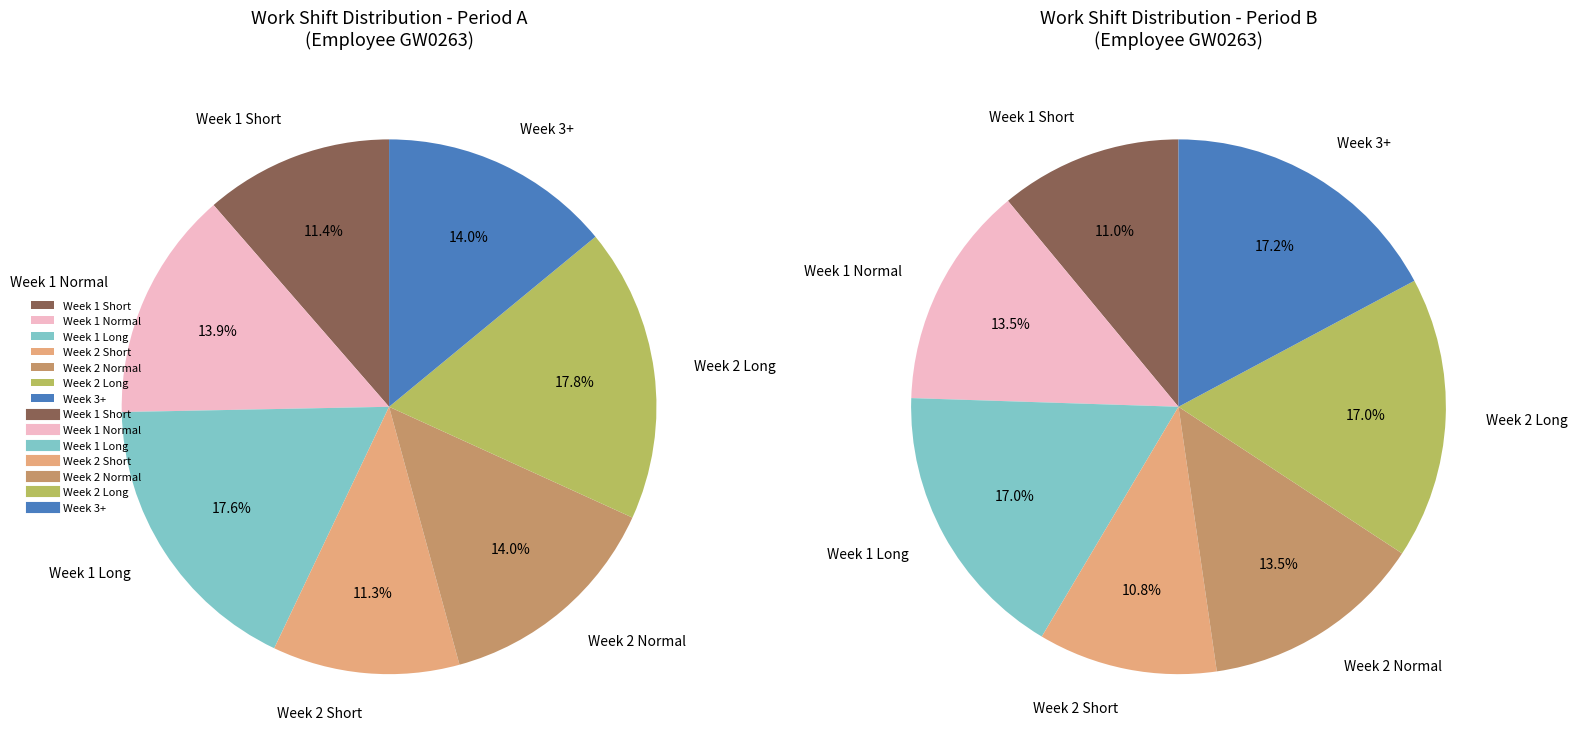

Does any single category account for the majority?

No